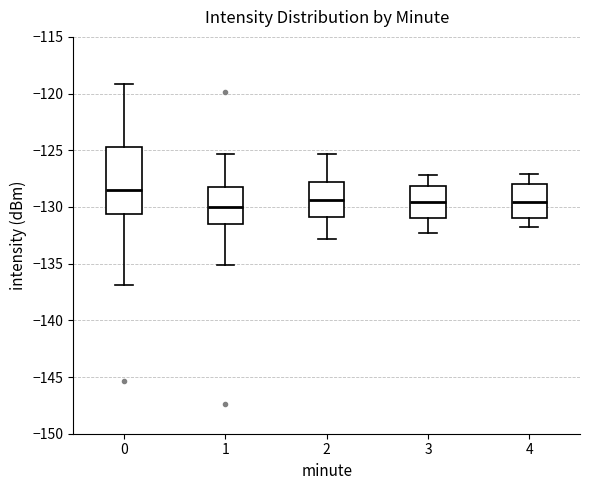

Reading left to right, read every box against the y-axis: the position of its median line, the range the box covers, and the ends of its whiskers. The values are not printed on the chart, so give them approximately, as read against the axis.

0: median -128.5, box -130.5 to -124.5, whiskers -137.0 to -119.0
1: median -130.0, box -131.5 to -128.5, whiskers -135.0 to -125.5
2: median -129.5, box -131.0 to -128.0, whiskers -133.0 to -125.5
3: median -129.5, box -131.0 to -128.0, whiskers -132.5 to -127.0
4: median -129.5, box -131.0 to -128.0, whiskers -132.0 to -127.0